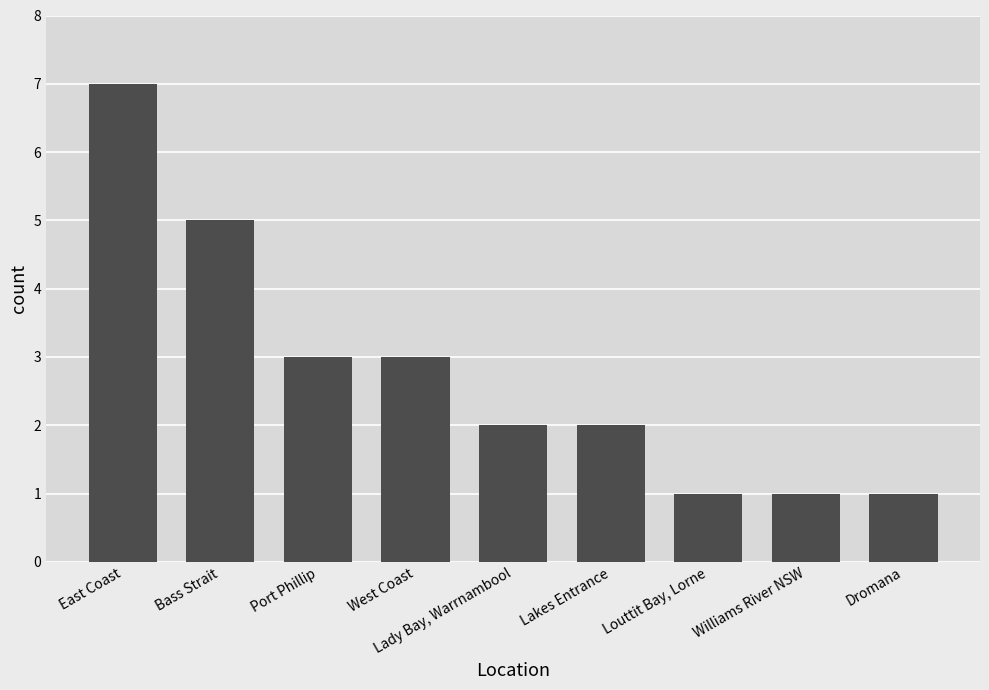

Reading left to right, list all the values displayed in this chart.

7	5	3	3	2	2	1	1	1